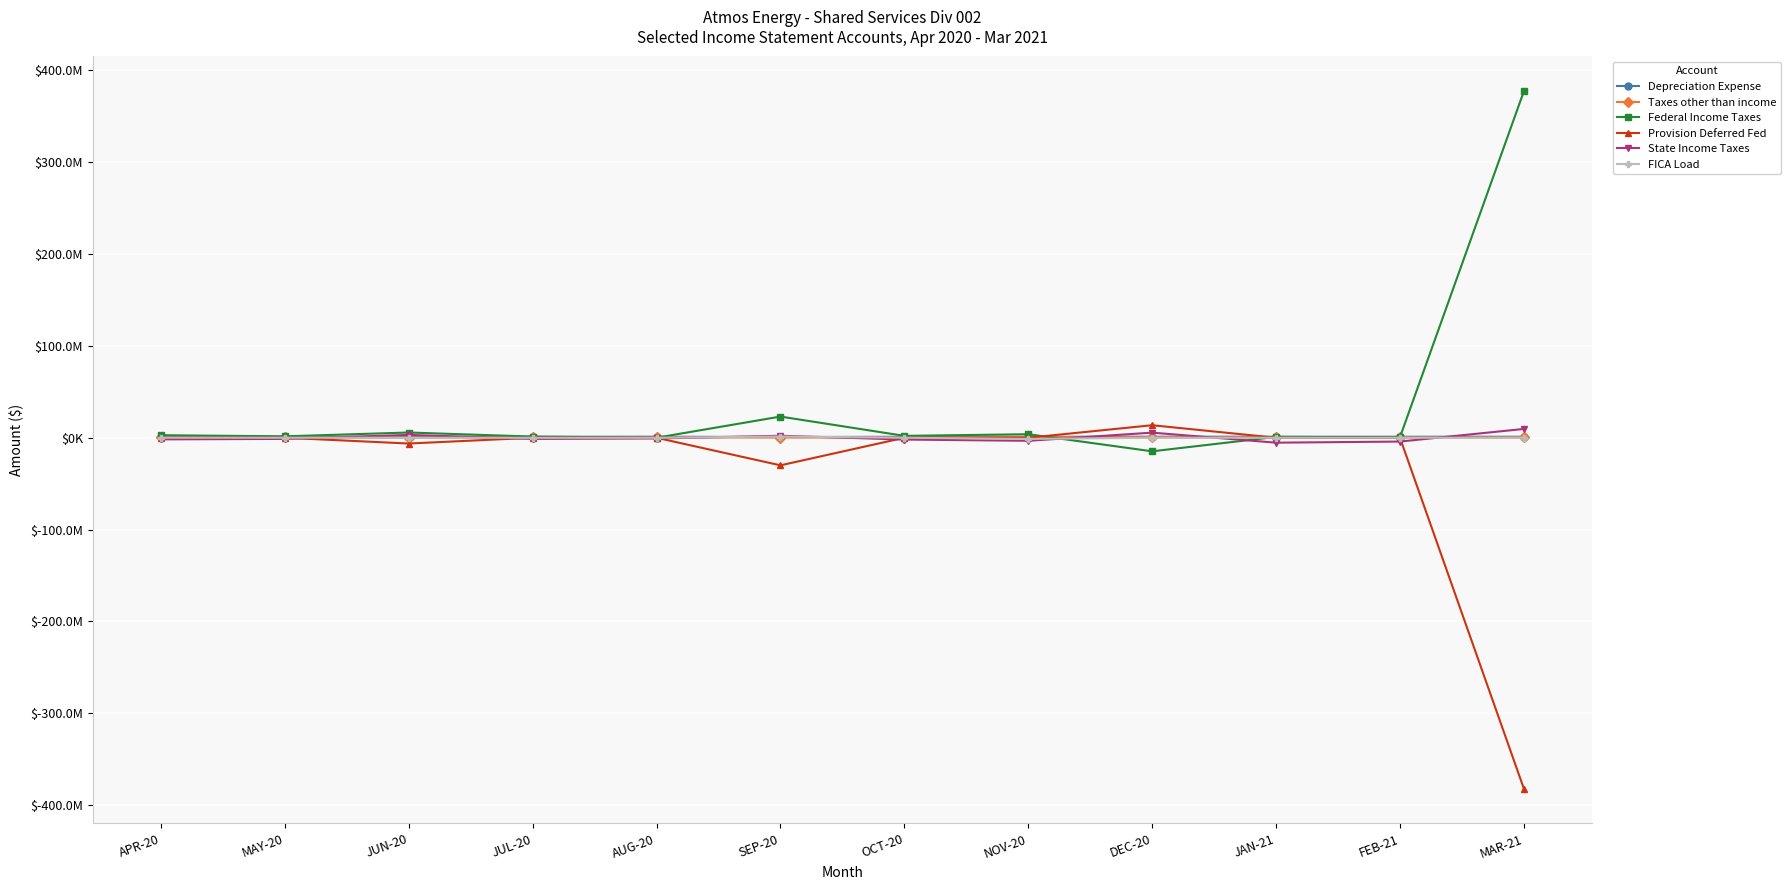

List the series in order of their peak value, highest first.

Federal Income Taxes, Provision Deferred Fed, State Income Taxes, FICA Load, Depreciation Expense, Taxes other than income